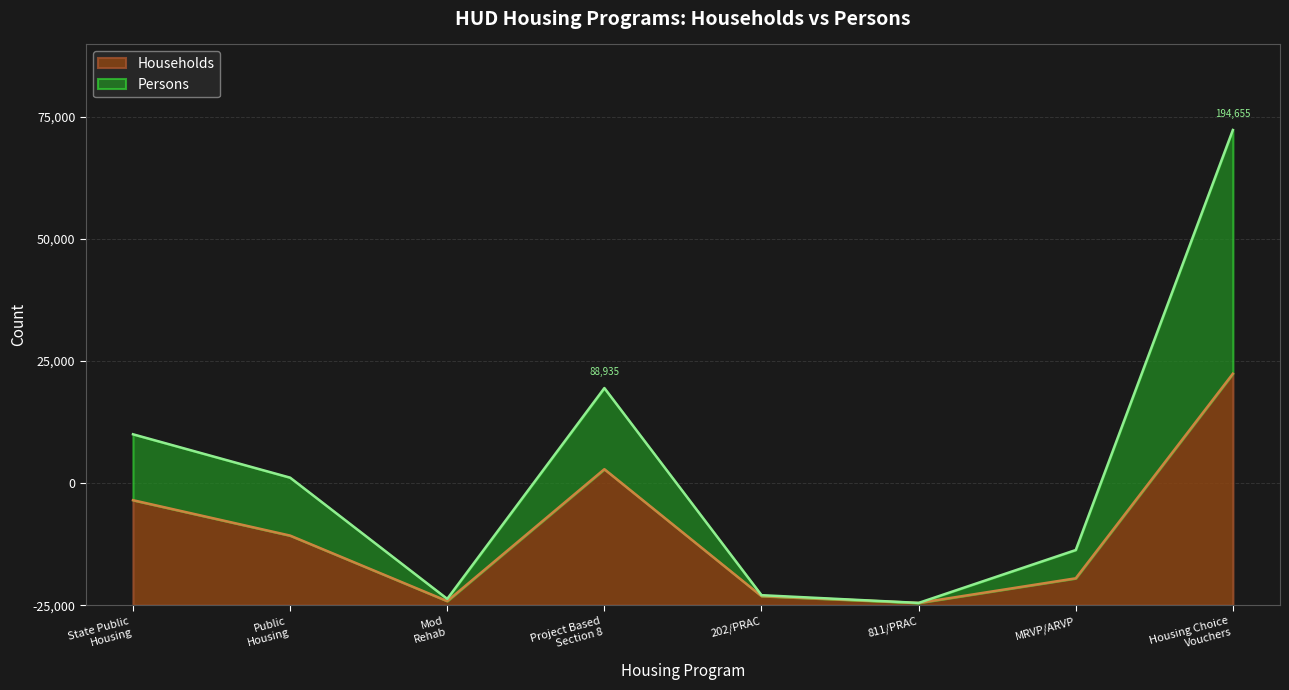

What is the difference between the second highest and second lowest values in the Households series?

54029